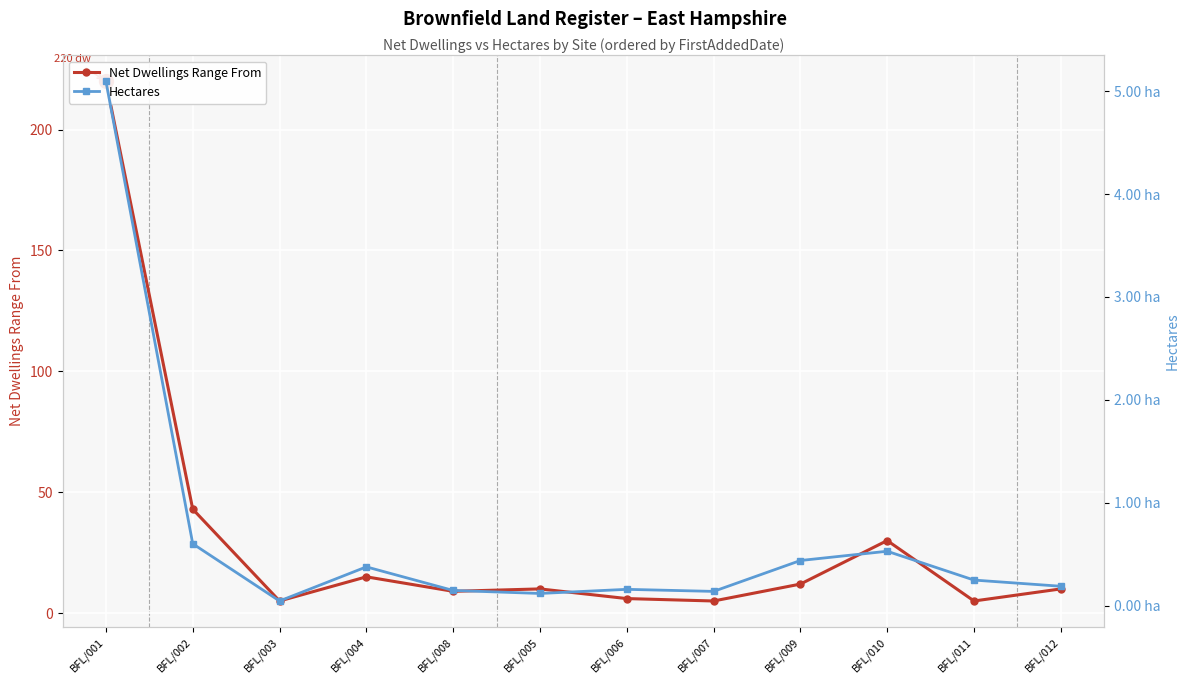

The Hectares series shows 0.2 at BFL/008. True or false?

False